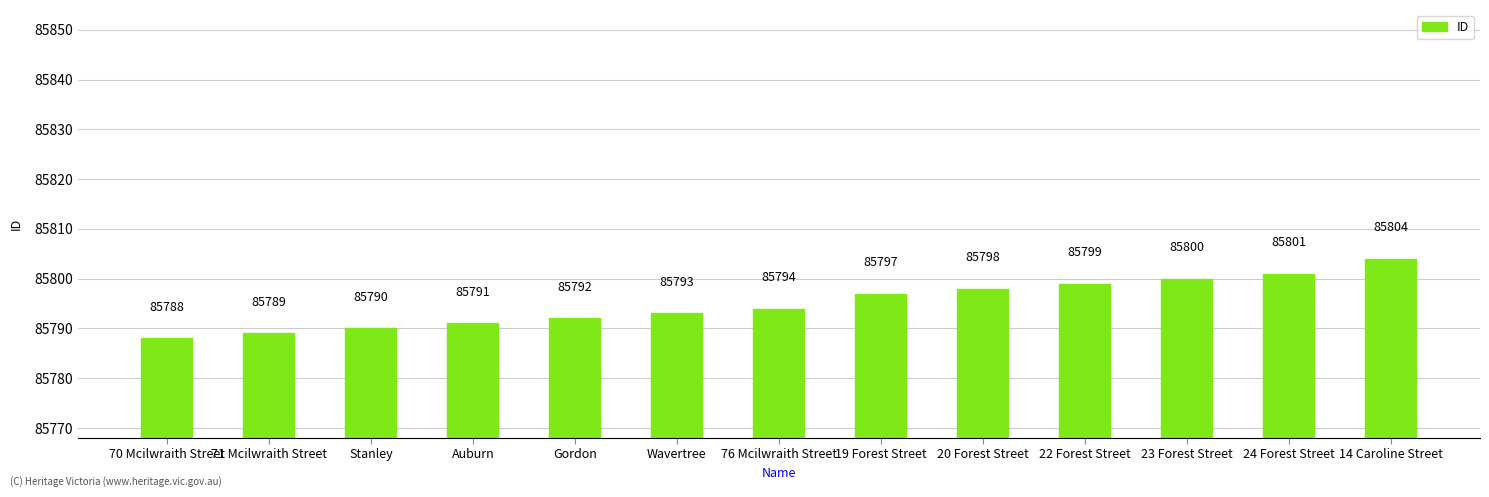

Count the number of data series in this chart.

1